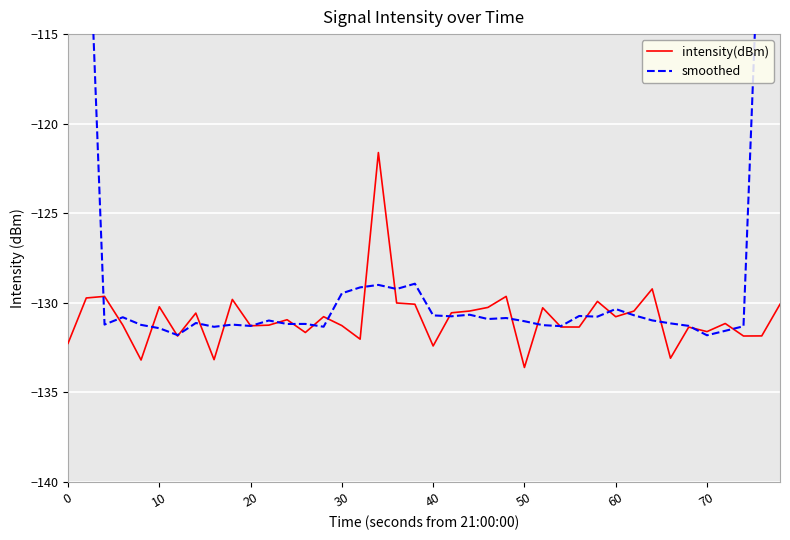

What are all the series names shown in the legend?

intensity(dBm), smoothed